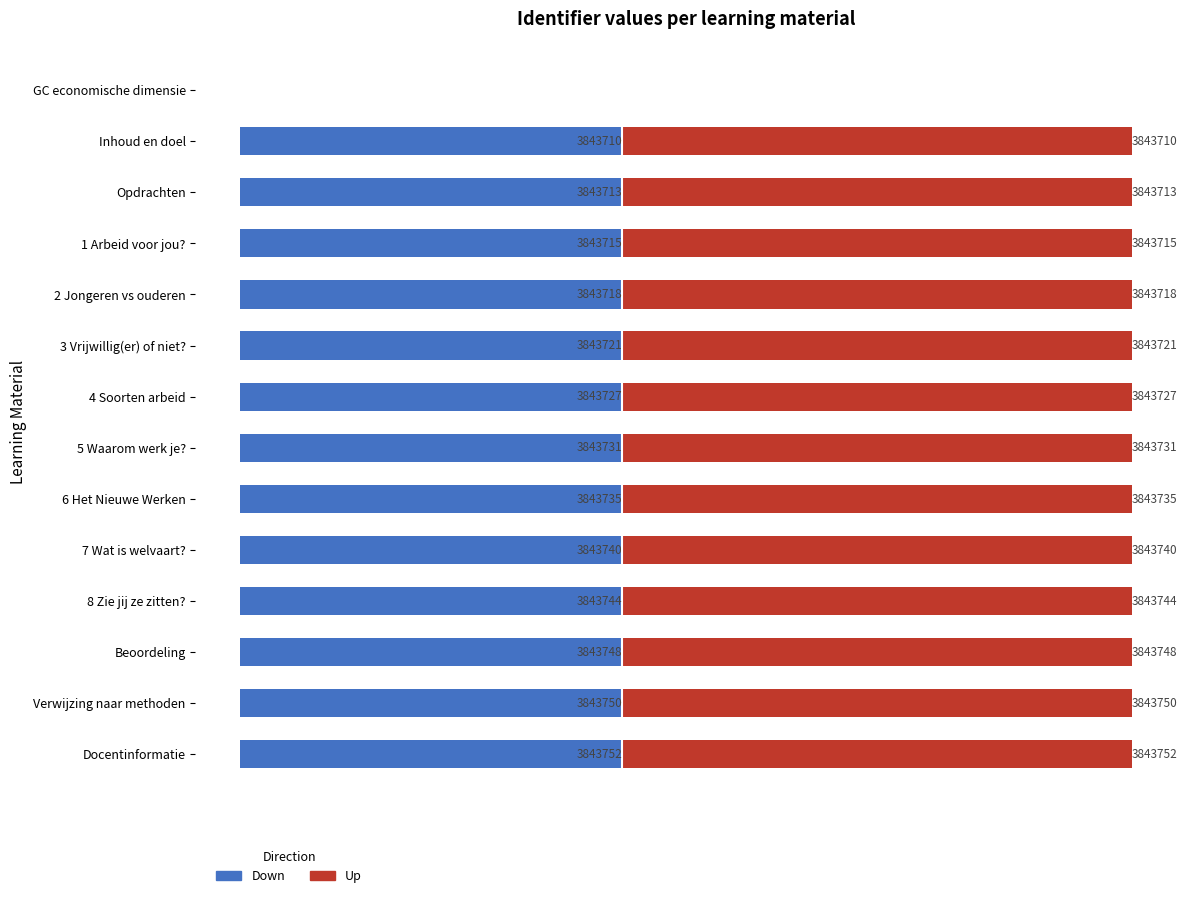

Reading left to right, what are all the values shown in this chart?

Down: 0	-1921	-1921	-1921	-1921	-1921	-1921	-1921	-1921	-1921	-1921	-1921	-1921	-1921
Up: 0	2562	2562	2562	2562	2562	2562	2562	2562	2562	2562	2562	2562	2562